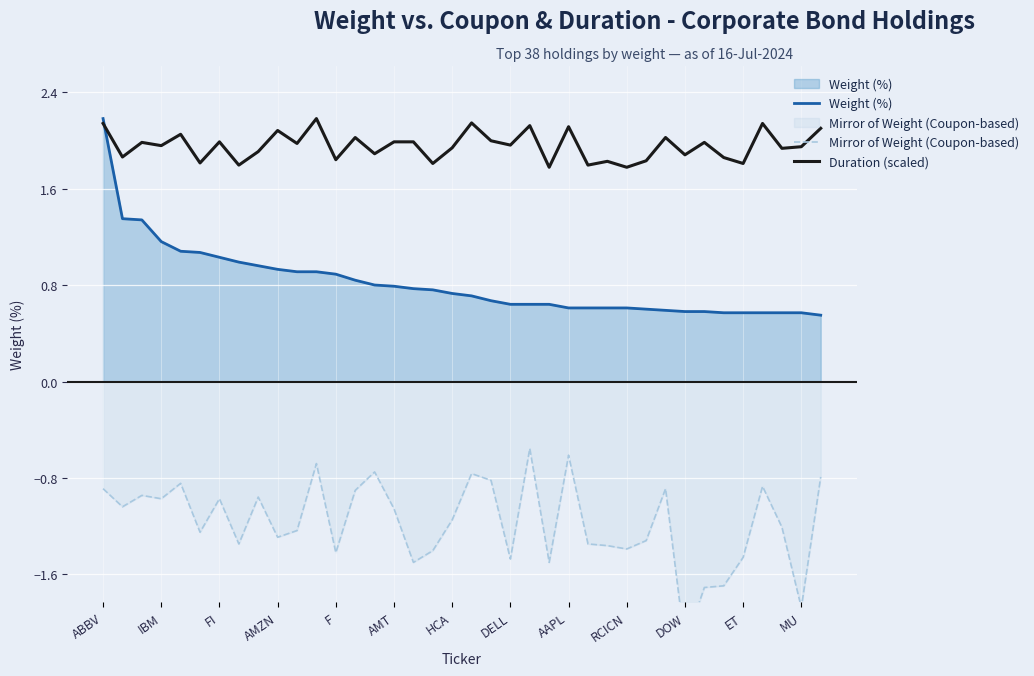

True or false: Duration (scaled) and Mirror of Weight (Coupon-based) intersect in this chart.

False